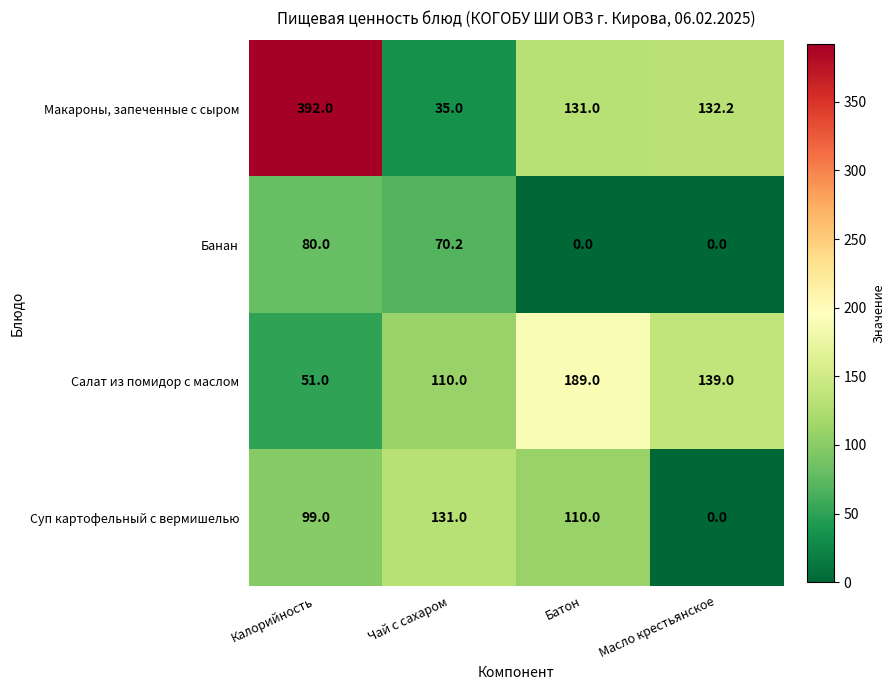

The value of Суп картофельный с вермишелью at Чай с сахаром is 220.4. True or false?

False